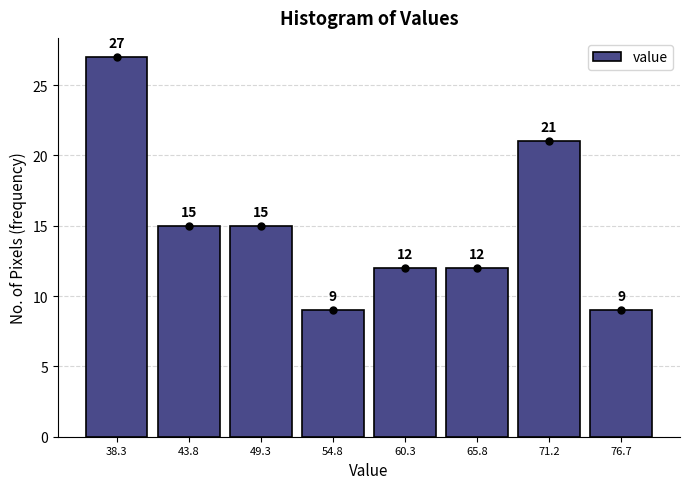

Reading left to right, list every bar in this chart as the range it spans on the x-axis followed by its height. The bar edges are not printed on the chart, so give them approximately, as read against the axis.

36 to 41: 27
41 to 47: 15
47 to 52: 15
52 to 58: 9
58 to 63: 12
63 to 68: 12
68 to 74: 21
74 to 79: 9